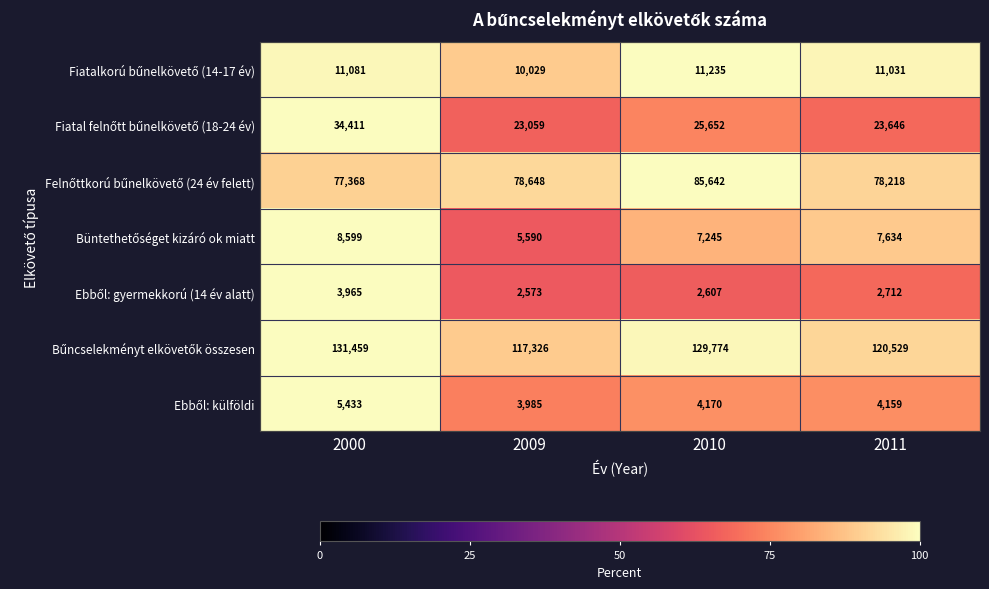

At which category does the chart reach its peak across all series?

2000